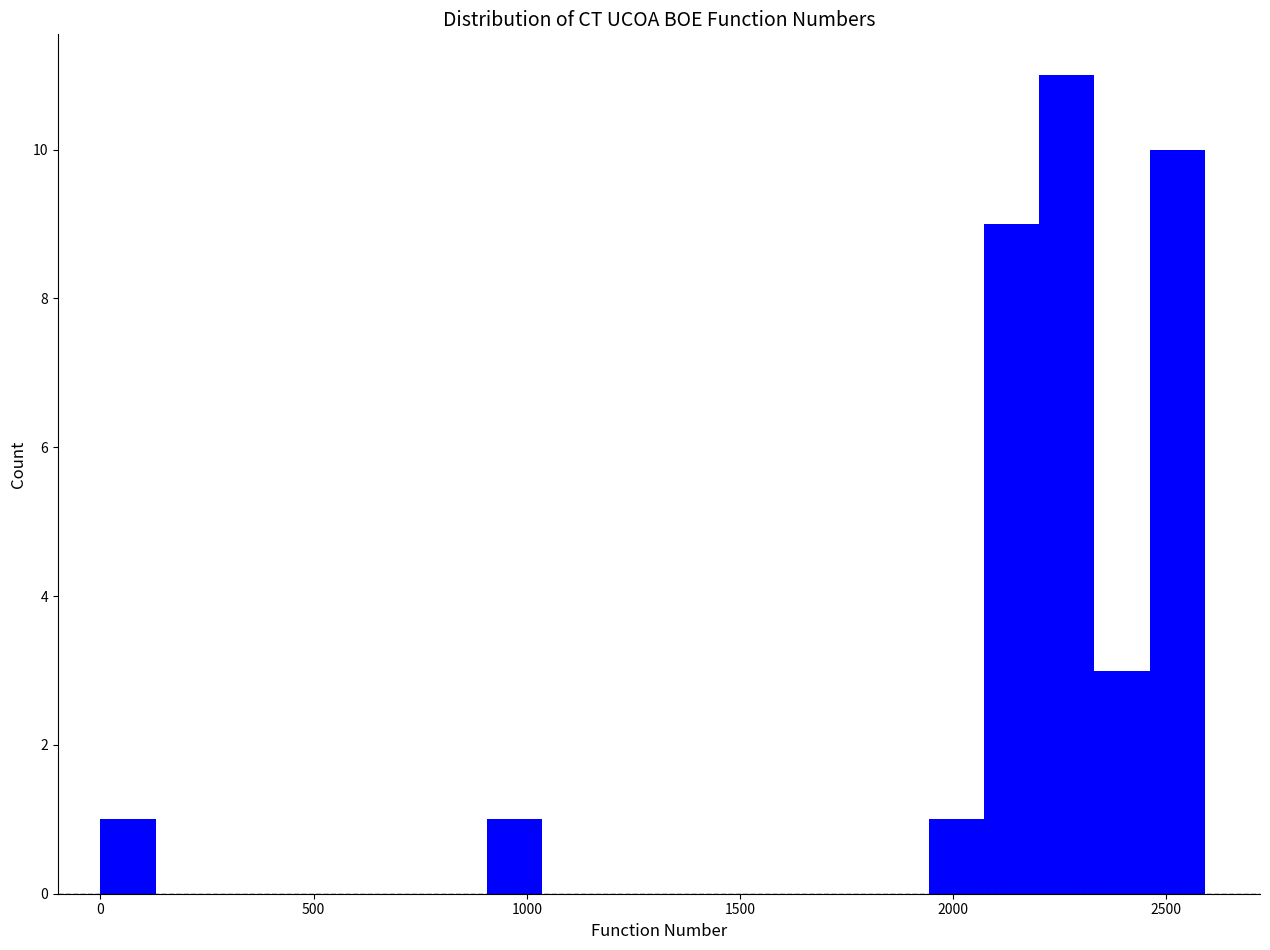

Read against the x-axis, roughly where is the centre of the tallest bar?

2250